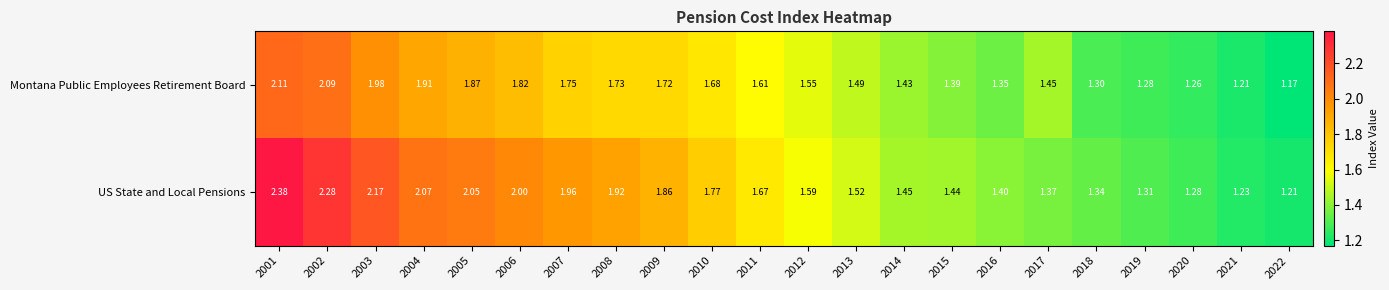

Which label corresponds to the largest value in the chart?

2001